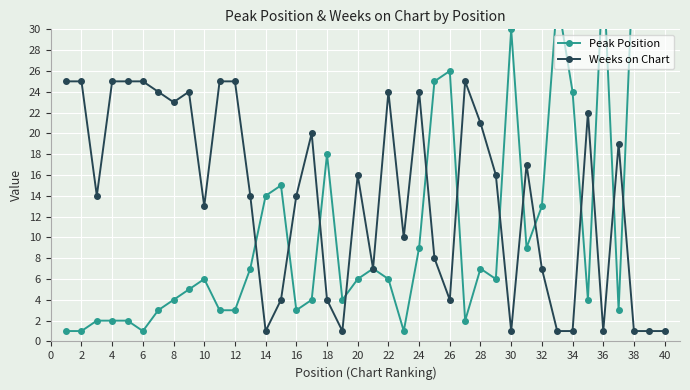

How many values in the Weeks on Chart series are below 16?

20